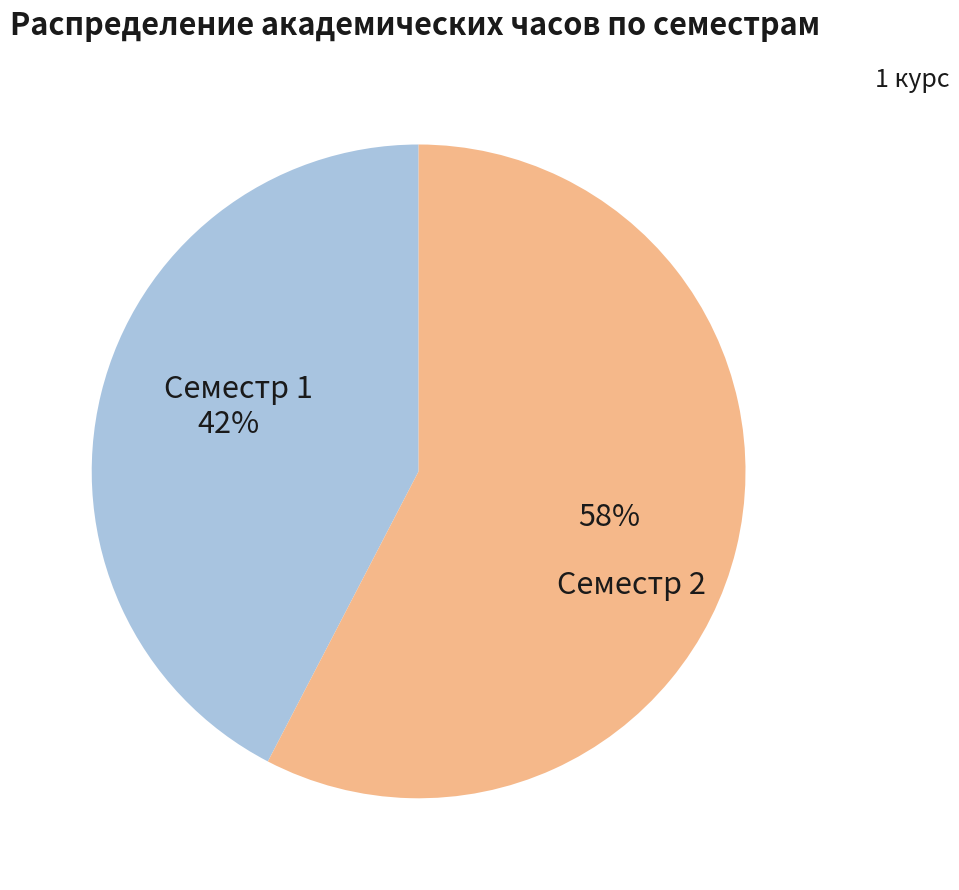

How many segments does this pie chart have?

2